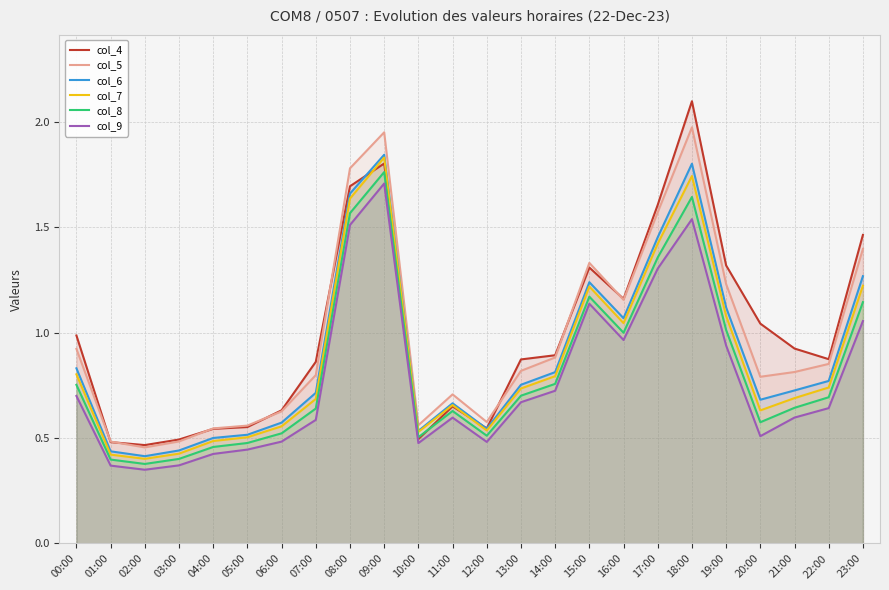

How many lines are shown in the chart?

6